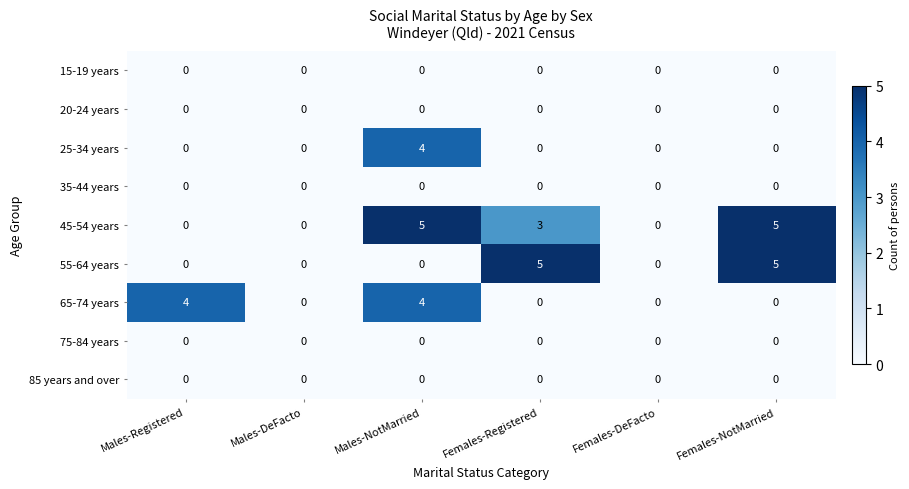

Between Females-Registered and Females-DeFacto, which series saw the biggest shift?

55-64 years